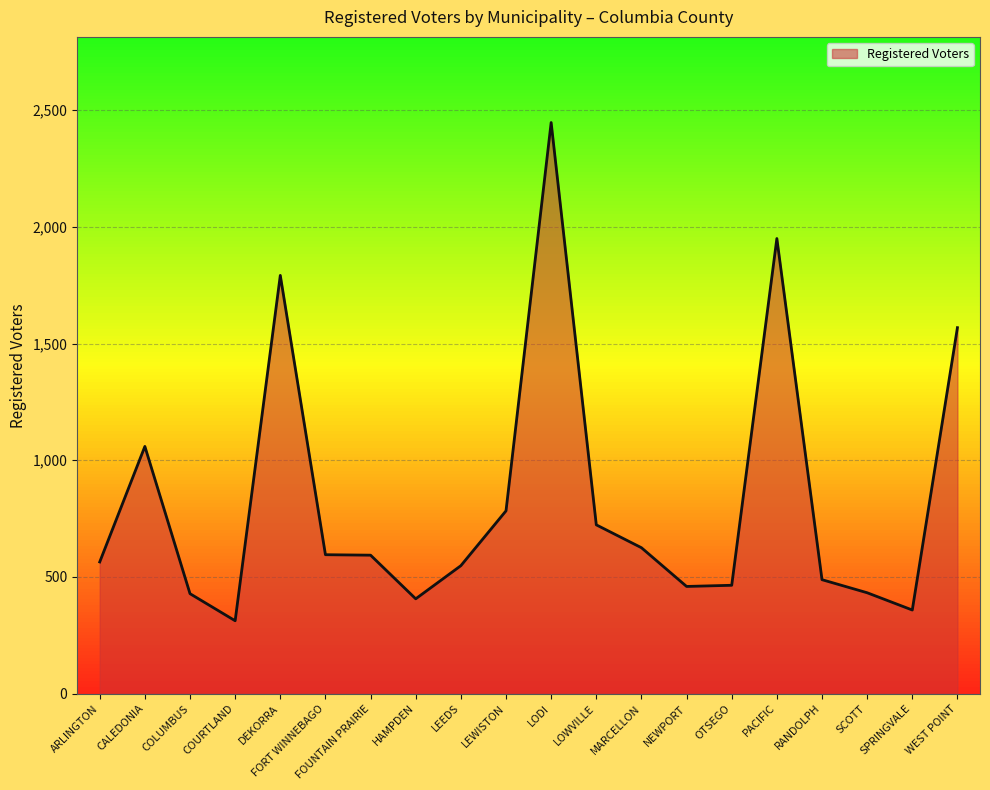

Read the value at LOWVILLE.

723